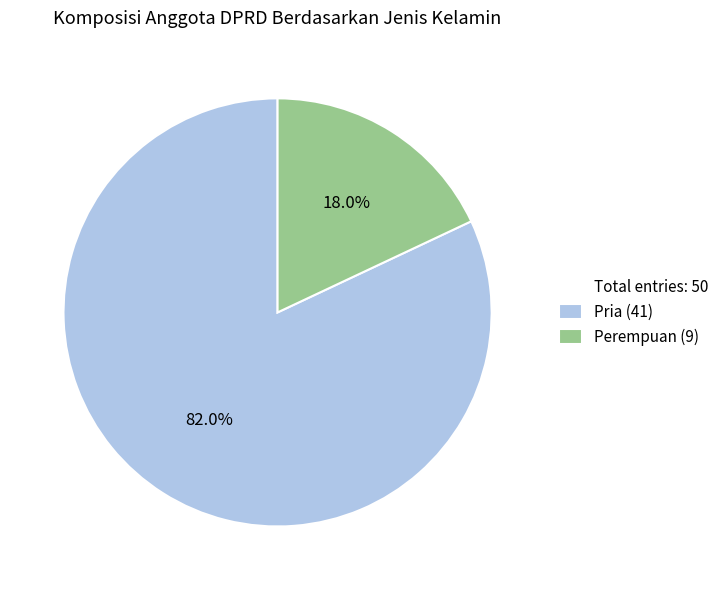

Is there a majority slice in this chart?

Yes